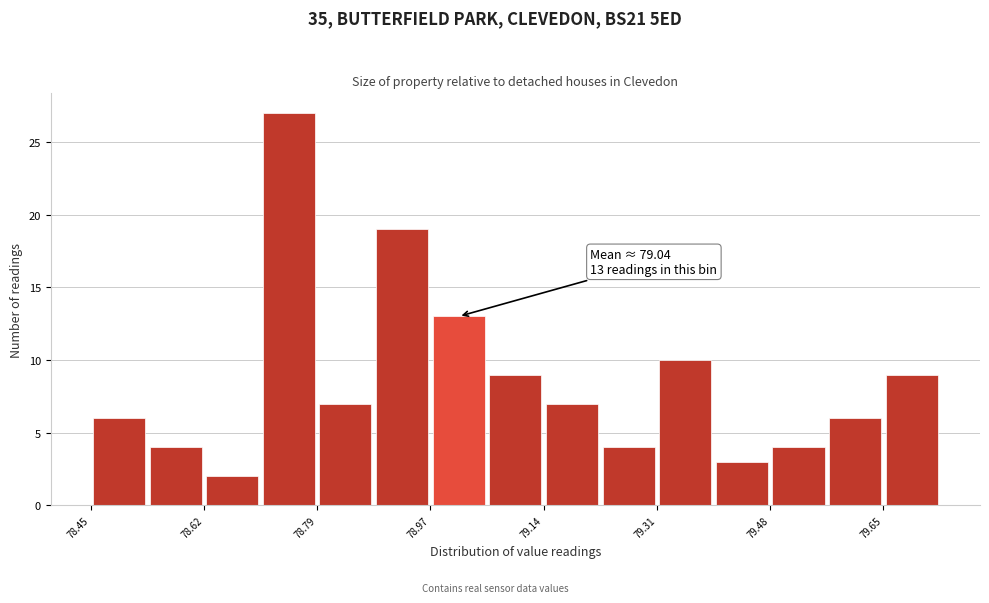

Over which range of the x-axis is the bar tallest?

78.708 to 78.794